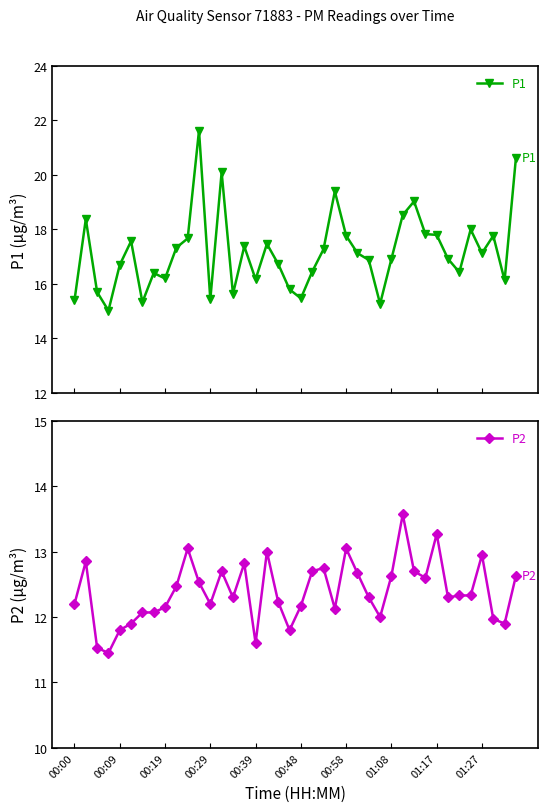

What are all the series names shown in the legend?

P1, P2